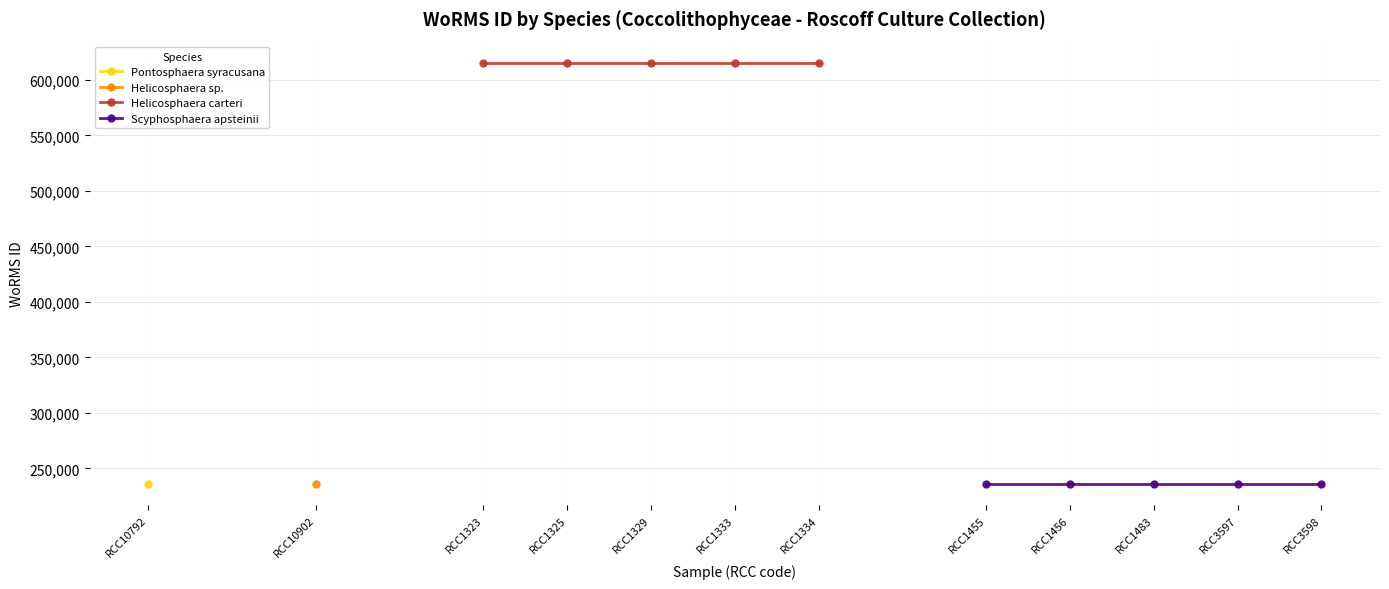

How many lines are shown in the chart?

2